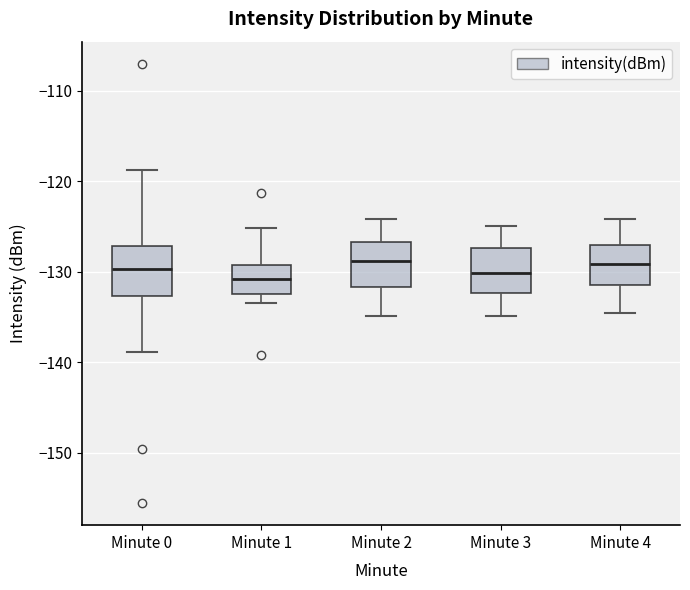

Where does the median line of the box for Minute 4 sit on the y-axis? The values are not printed on the chart, so give them approximately, as read against the axis.

-129